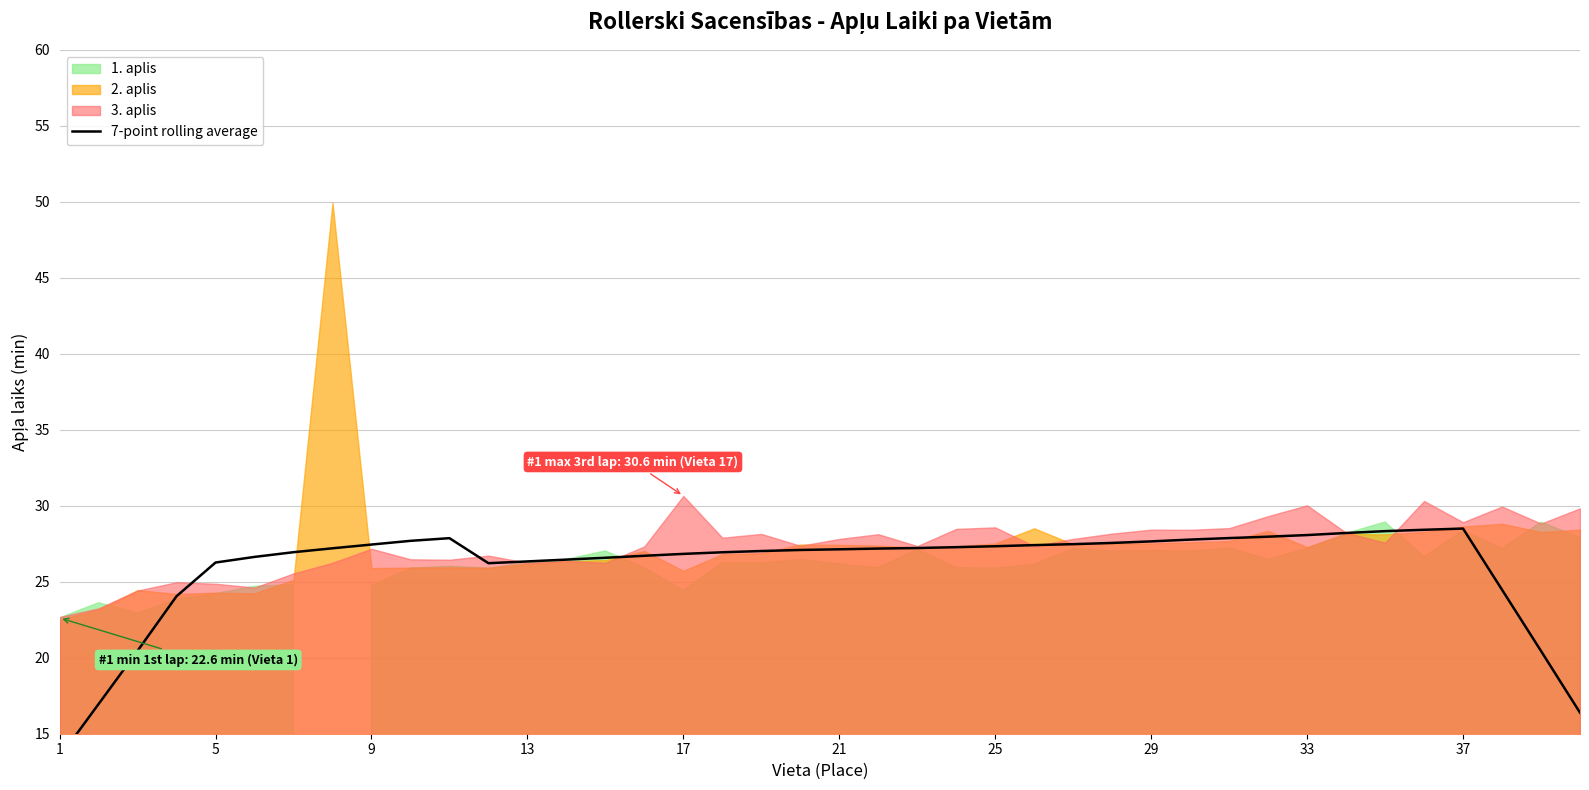

Where does the data first go above 27?

29